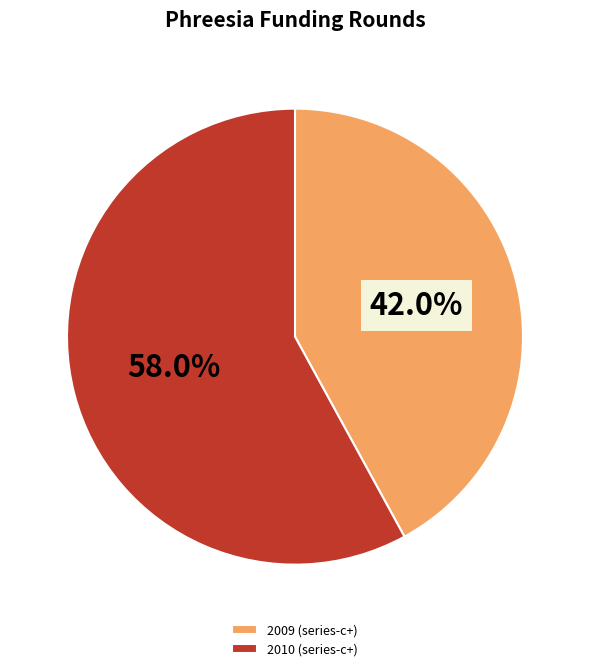

What is the majority slice?

2010 (series-c+)